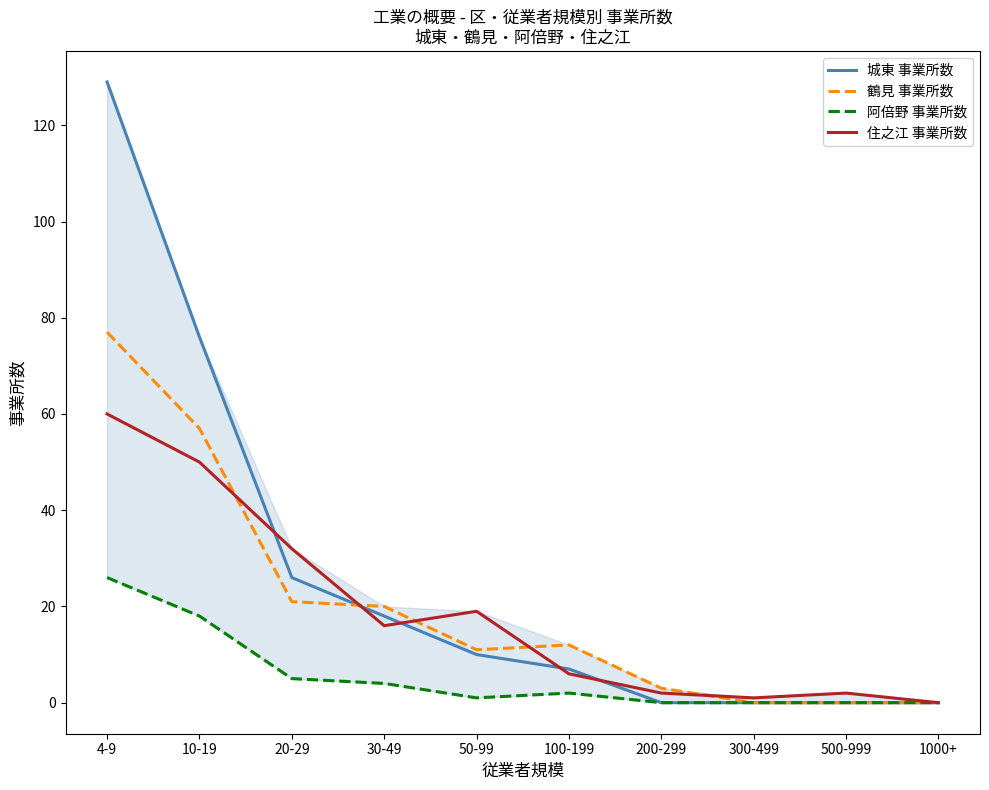

How many positive values does the 鶴見 事業所数 series have?

7